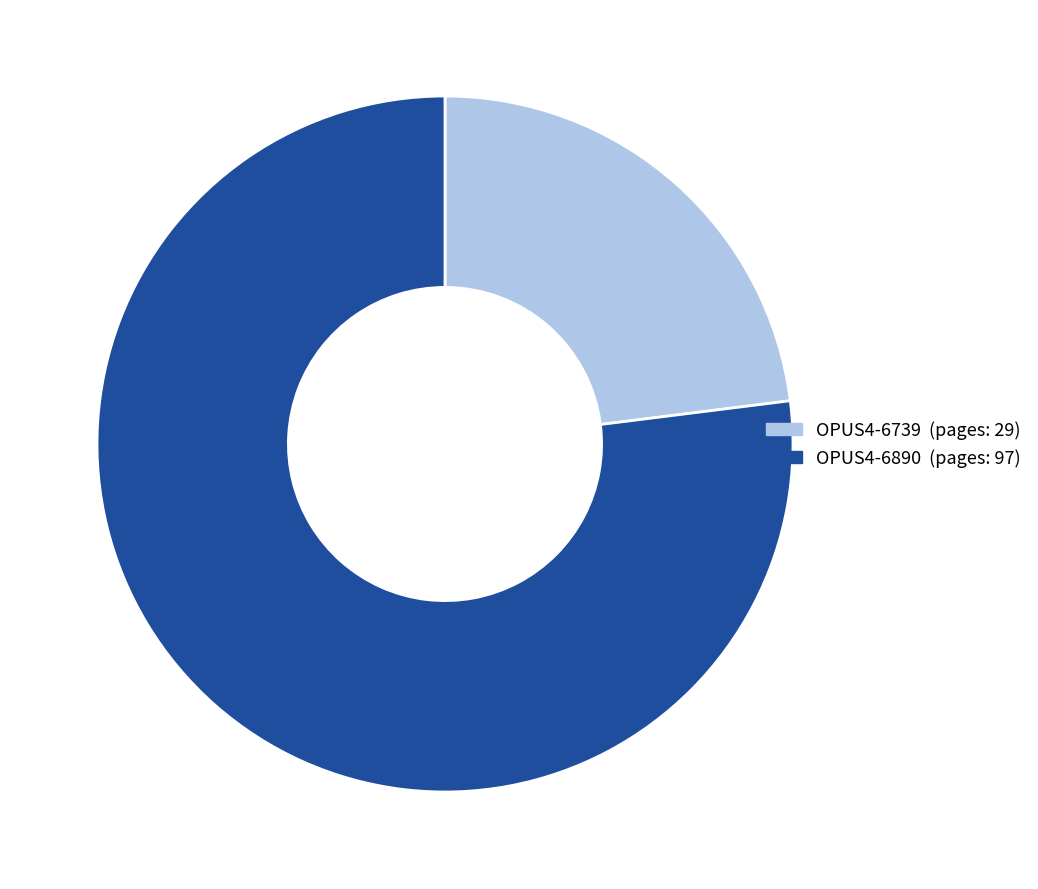

True or false: OPUS4-6739 accounts for 11% of the total.

False